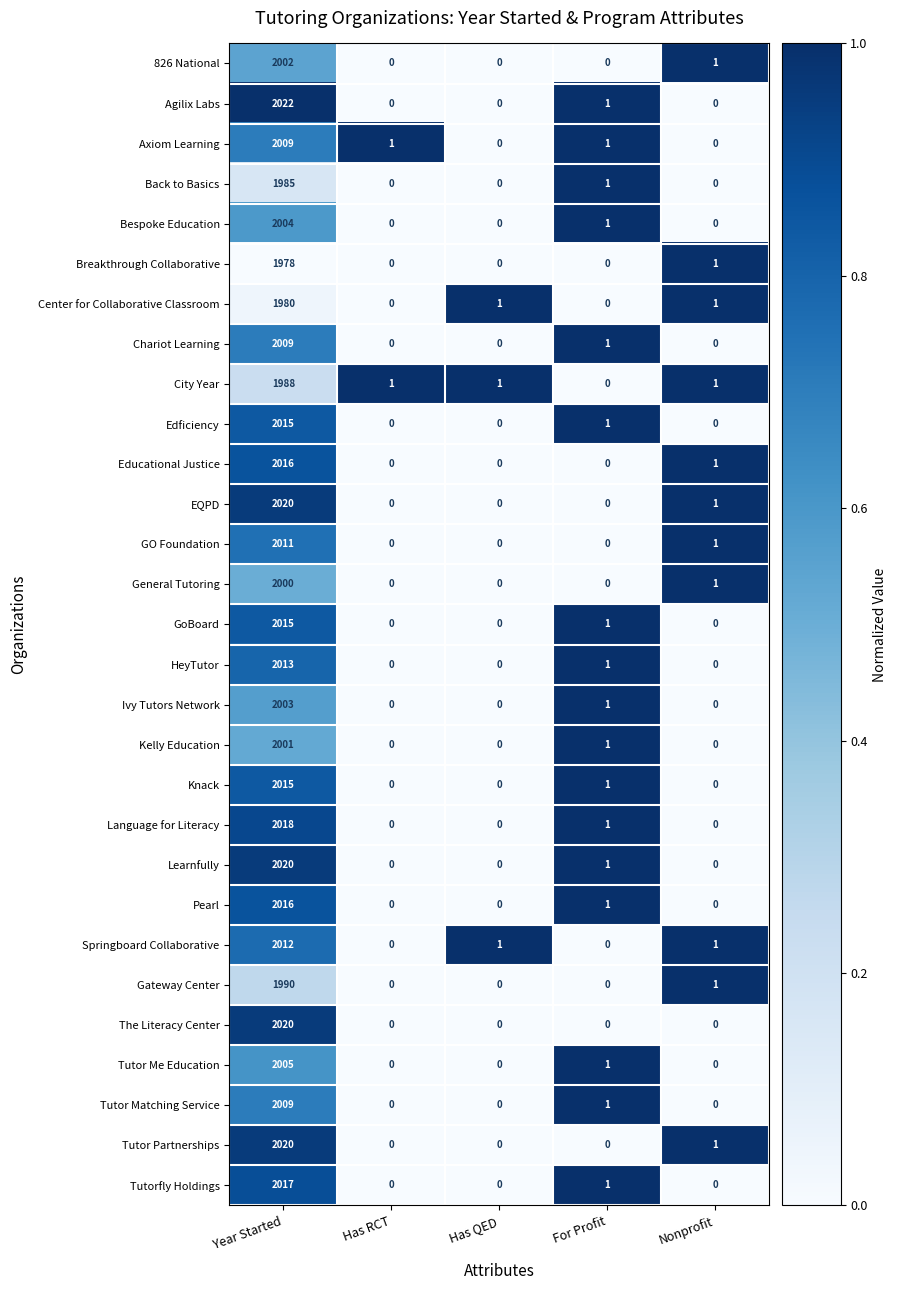

Which category has the highest value across all series?

Year Started